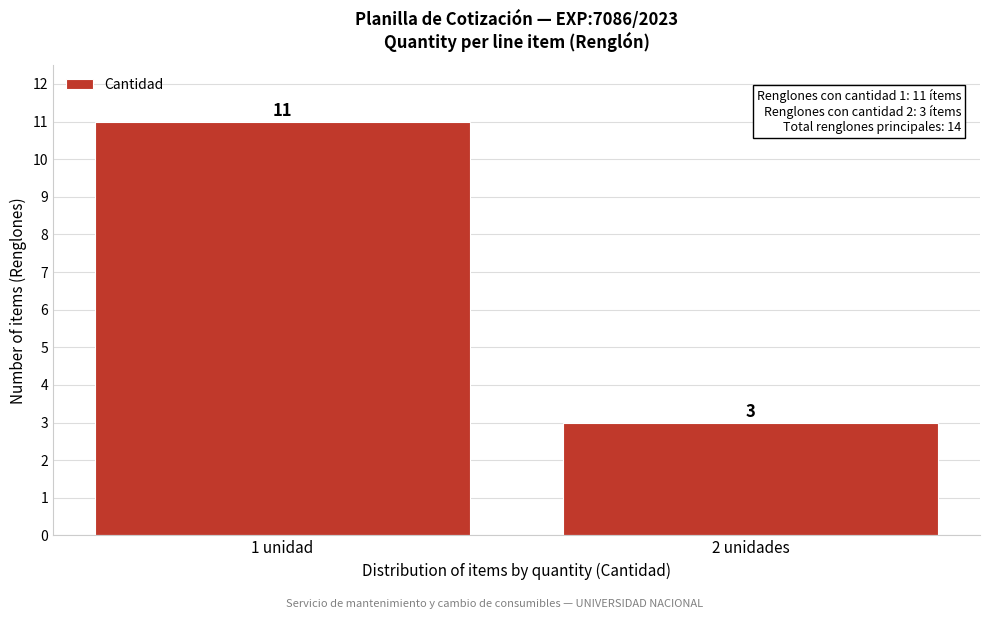

Reading left to right, what are all the values shown in this chart?

1 unidad=11	2 unidades=3